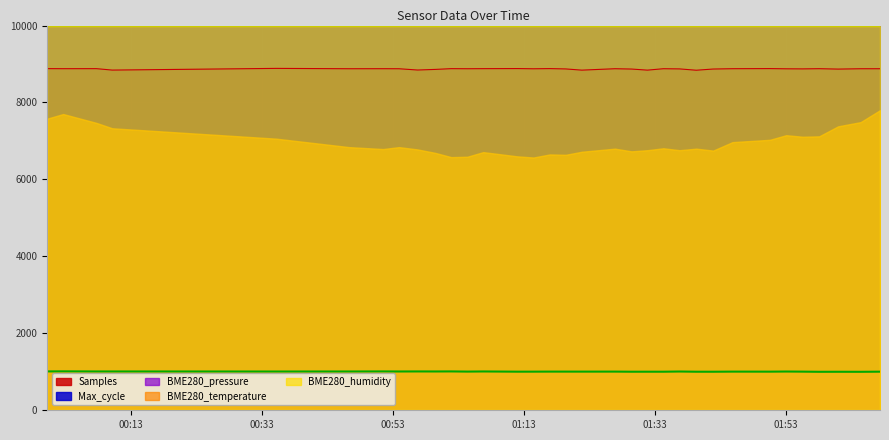

True or false: Samples and BME280_pressure cross at least once.

False